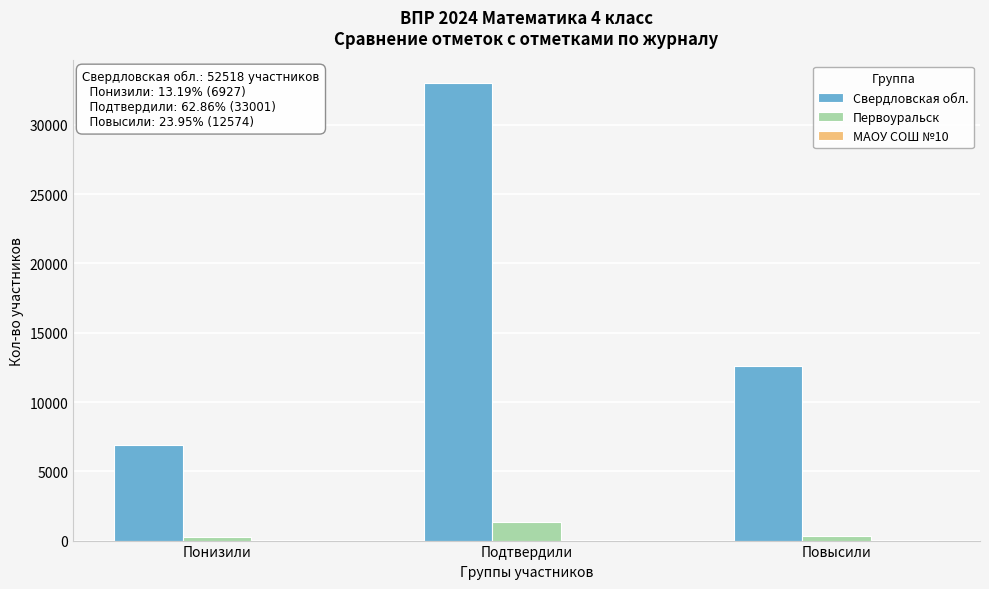

The Первоуральск series shows 1333 at Подтвердили. True or false?

True